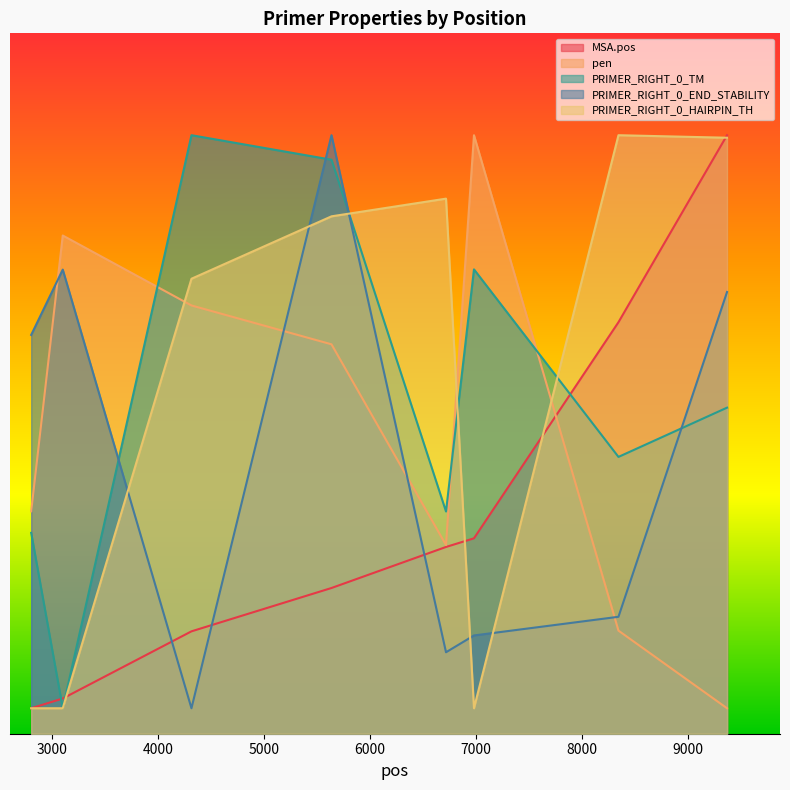

Rank the series at 8346 from highest to lowest value.

PRIMER_RIGHT_0_HAIRPIN_TH, MSA.pos, PRIMER_RIGHT_0_TM, PRIMER_RIGHT_0_END_STABILITY, pen